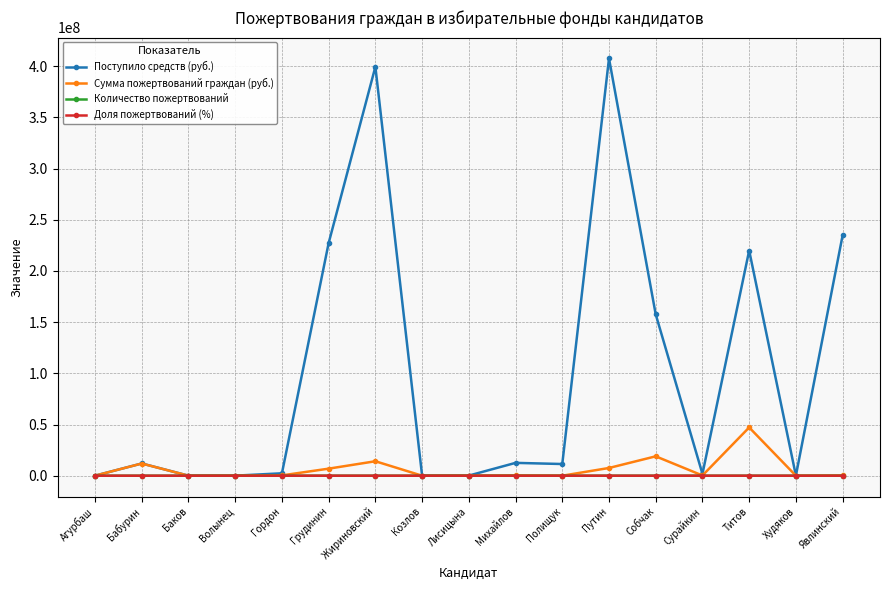

How many lines are shown in the chart?

4